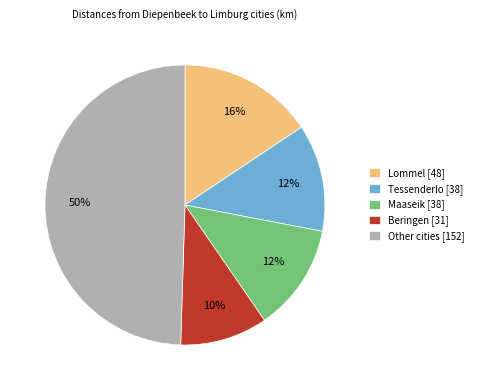

How many slices are in this pie chart?

5